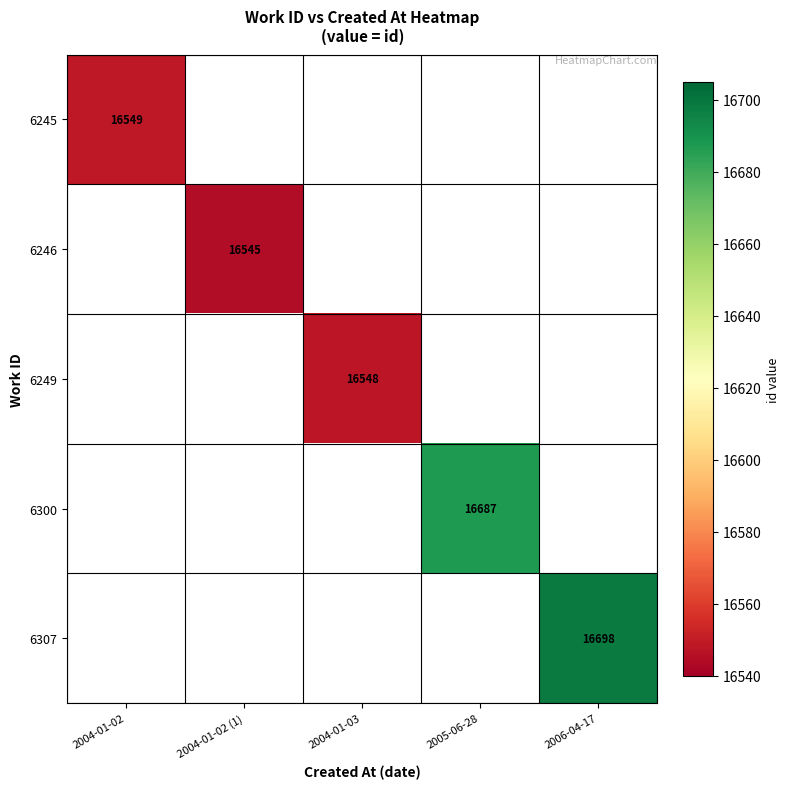

True or false: 6300 has a value of 16687 at 2005-06-28.

True